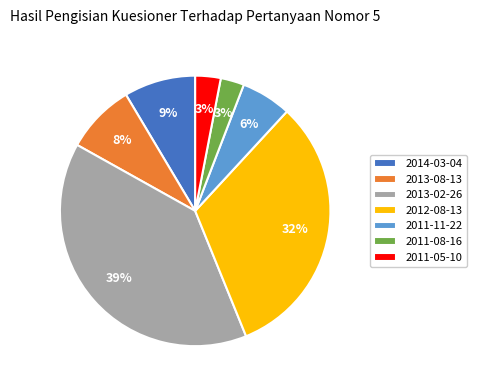

To the nearest percent, what portion does 2011-05-10 represent?

3%